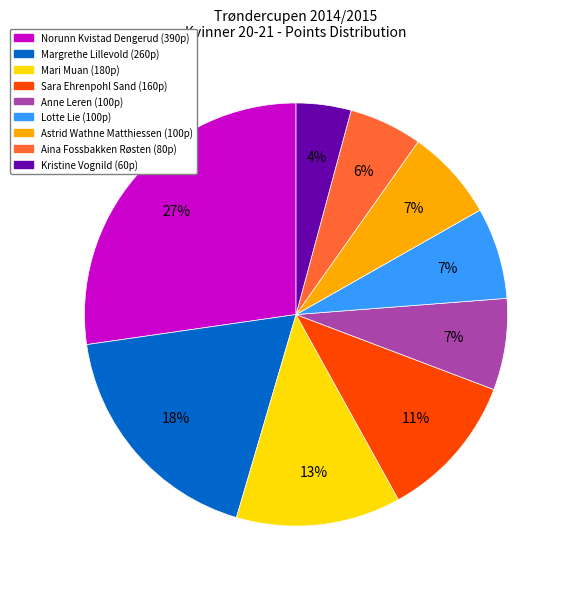

To the nearest percent, what percentage of the pie is Norunn Kvistad Dengerud?

27%